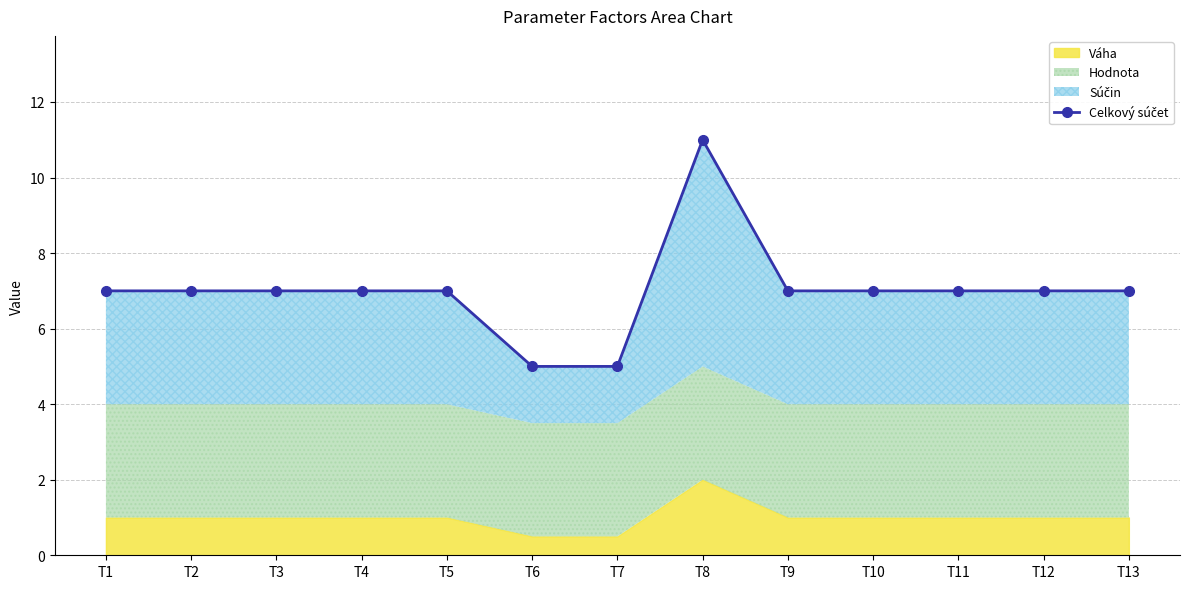

Rank the categories by value from lowest to highest.

T6, T7, T1, T2, T3, T4, T5, T9, T10, T11, T12, T13, T8